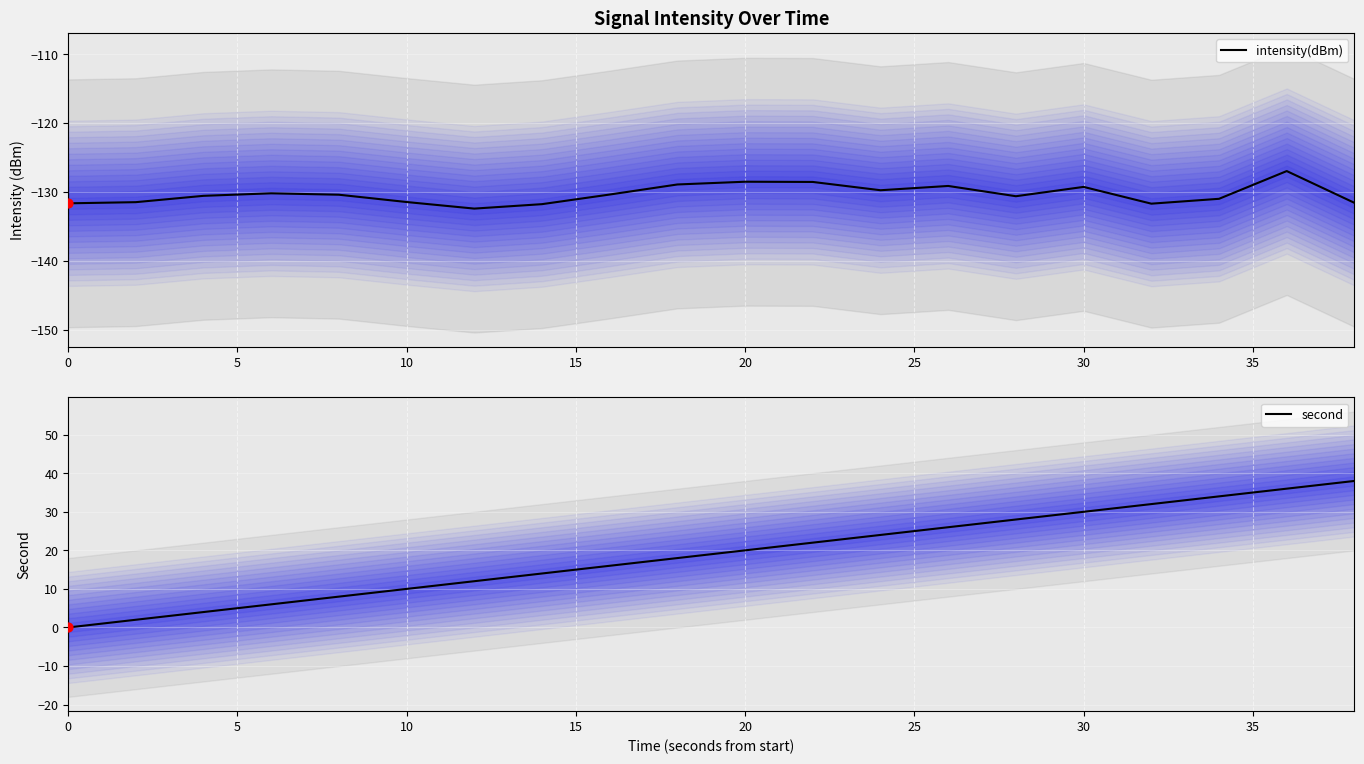

Is it true that intensity(dBm) equals -128.5 at 20?

True